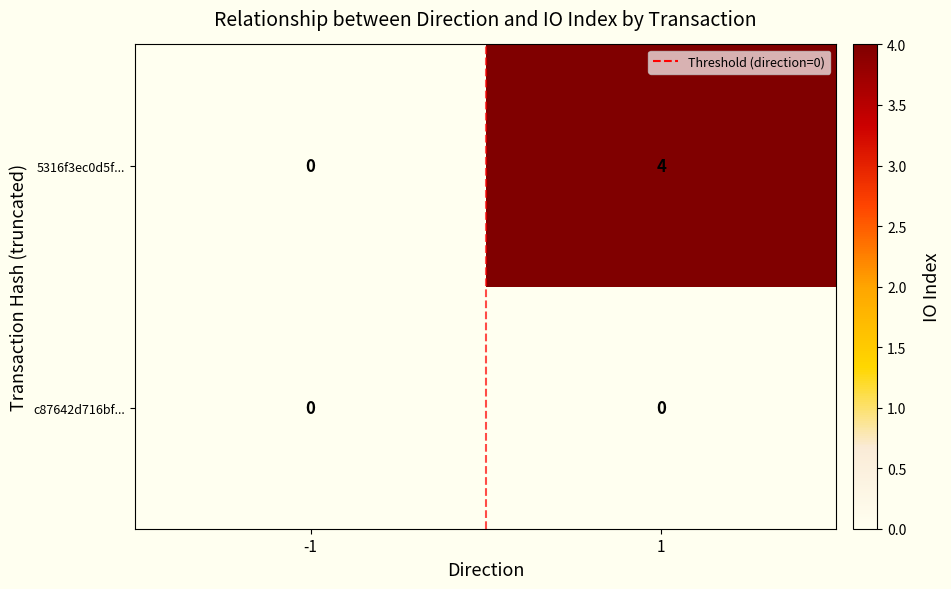

Read the 5316f3ec0d5f... value at 1.

4